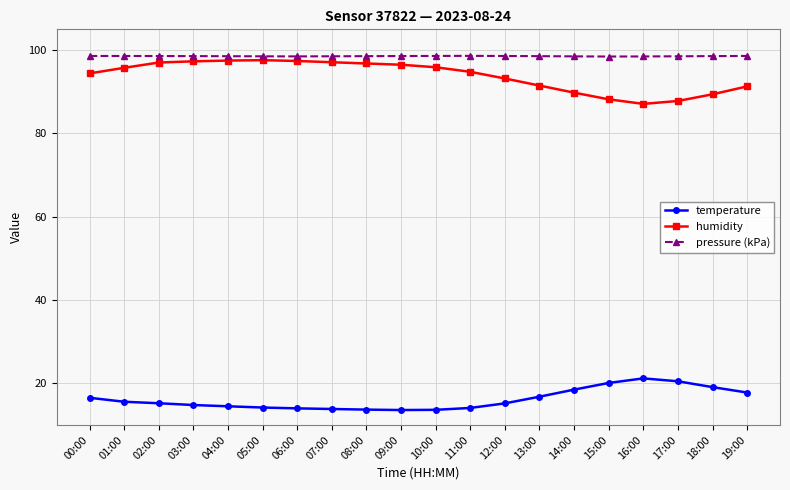

The value of temperature at 16:00 is 30.7. True or false?

False